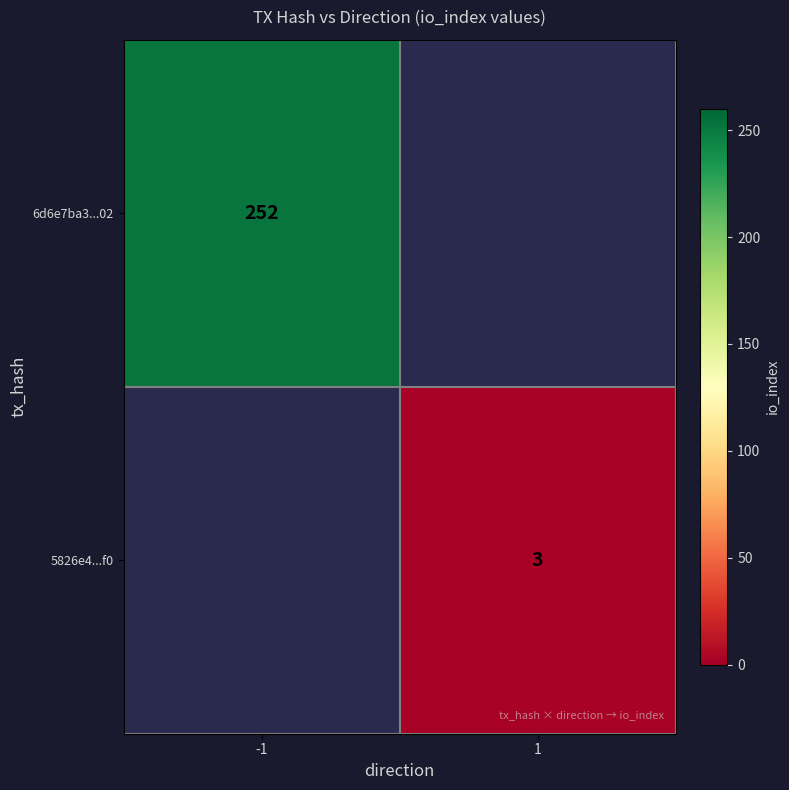

At how many categories does at least one series exceed 247?

1